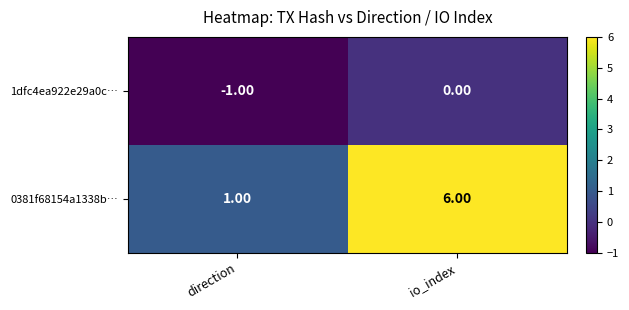

What is the sum of the 0381f68154a1338b… values at io_index and direction?

7